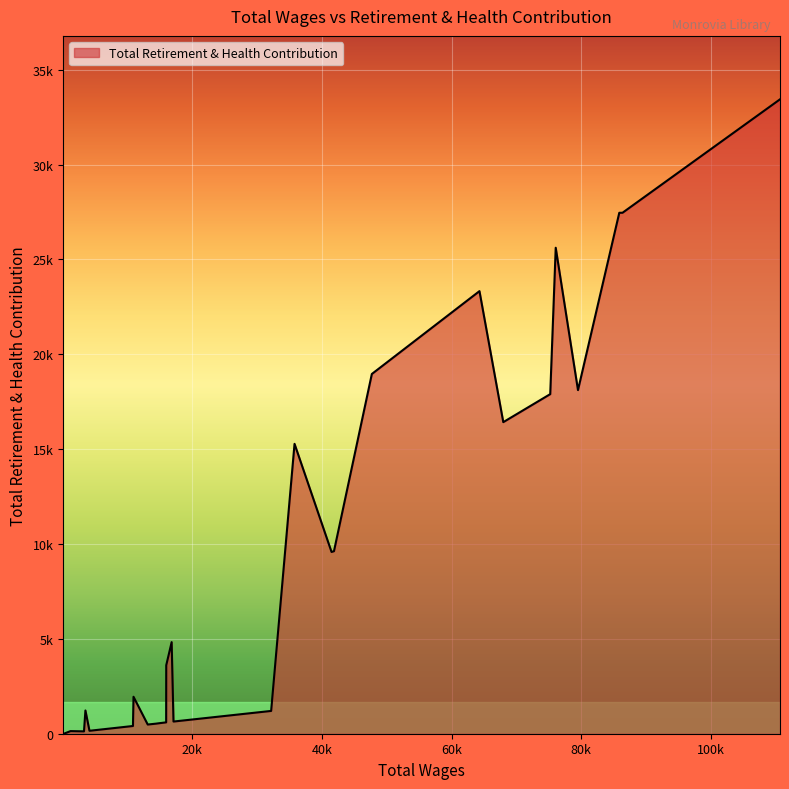

Does the chart display data point markers on the line(s)?

No